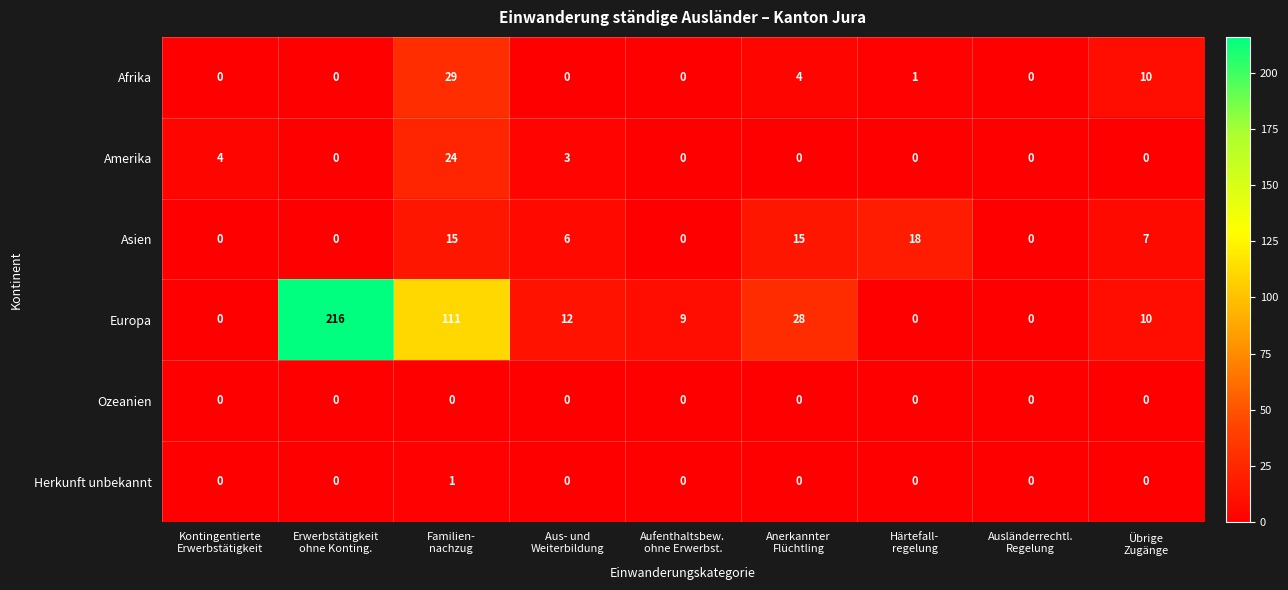

How many values in Europa are above zero?

6